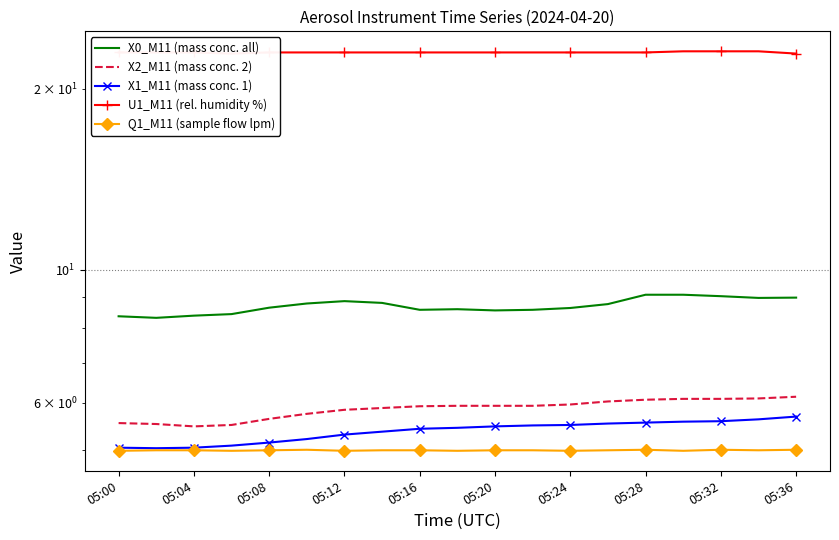

Is the value of Q1_M11 (sample flow lpm) at 16 greater than the value of X1_M11 (mass conc. 1) at 11?

No